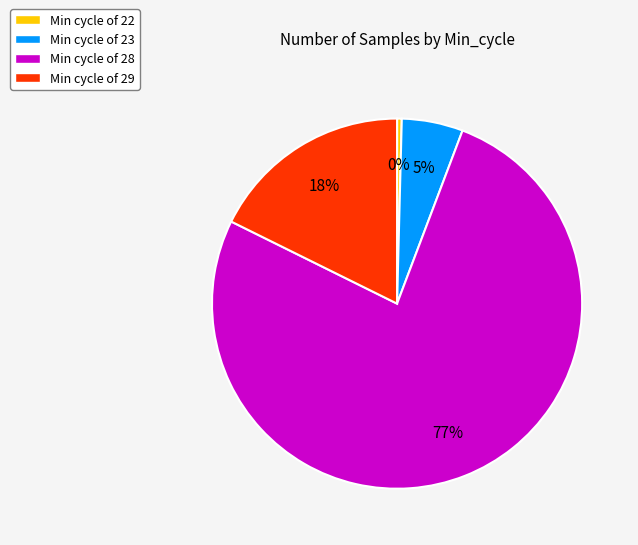

To the nearest percent, what portion does Min cycle of 29 represent?

18%